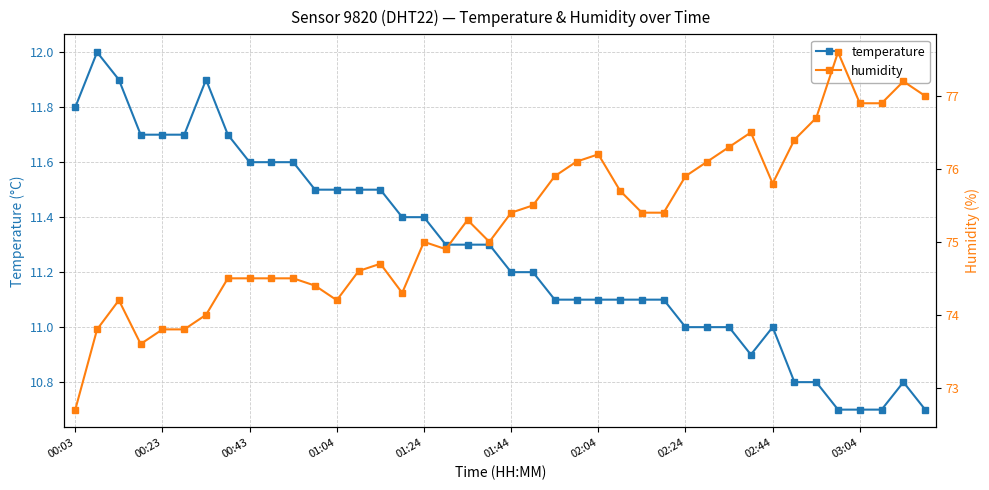

True or false: humidity and temperature cross at least once.

False